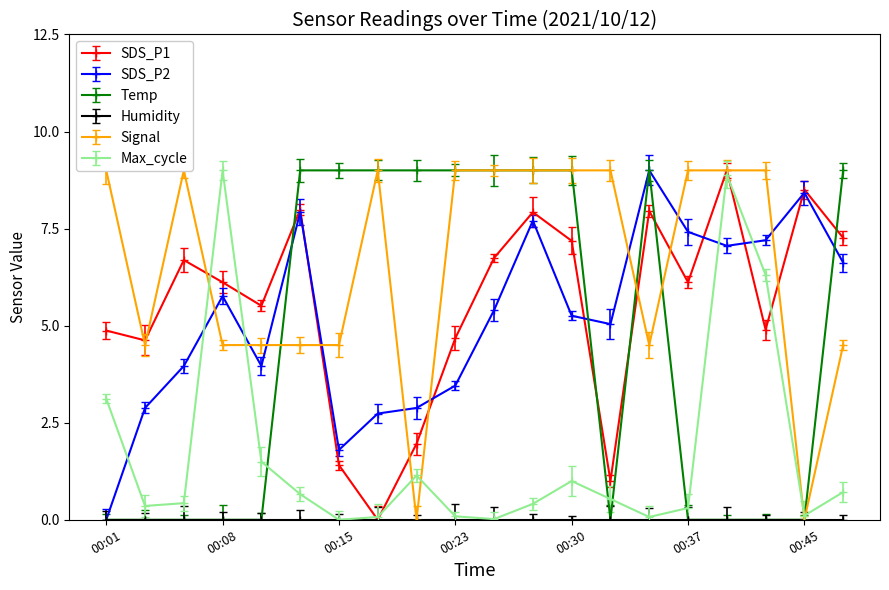

True or false: Temp and SDS_P2 intersect in this chart.

True